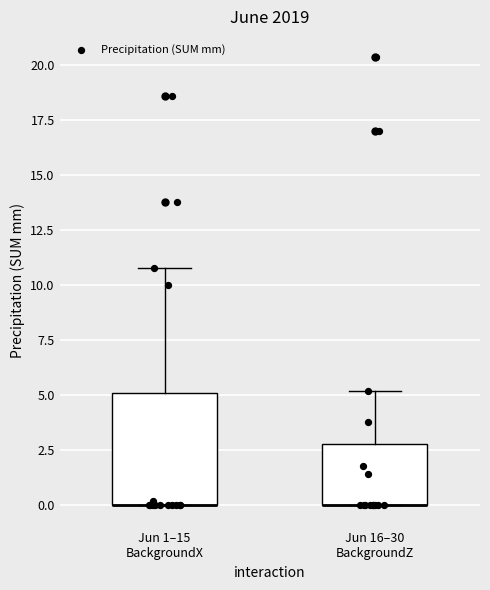

Where is the lower edge of the box for Jun 16–30 BackgroundZ on the y-axis? The values are not printed on the chart, so give them approximately, as read against the axis.

0